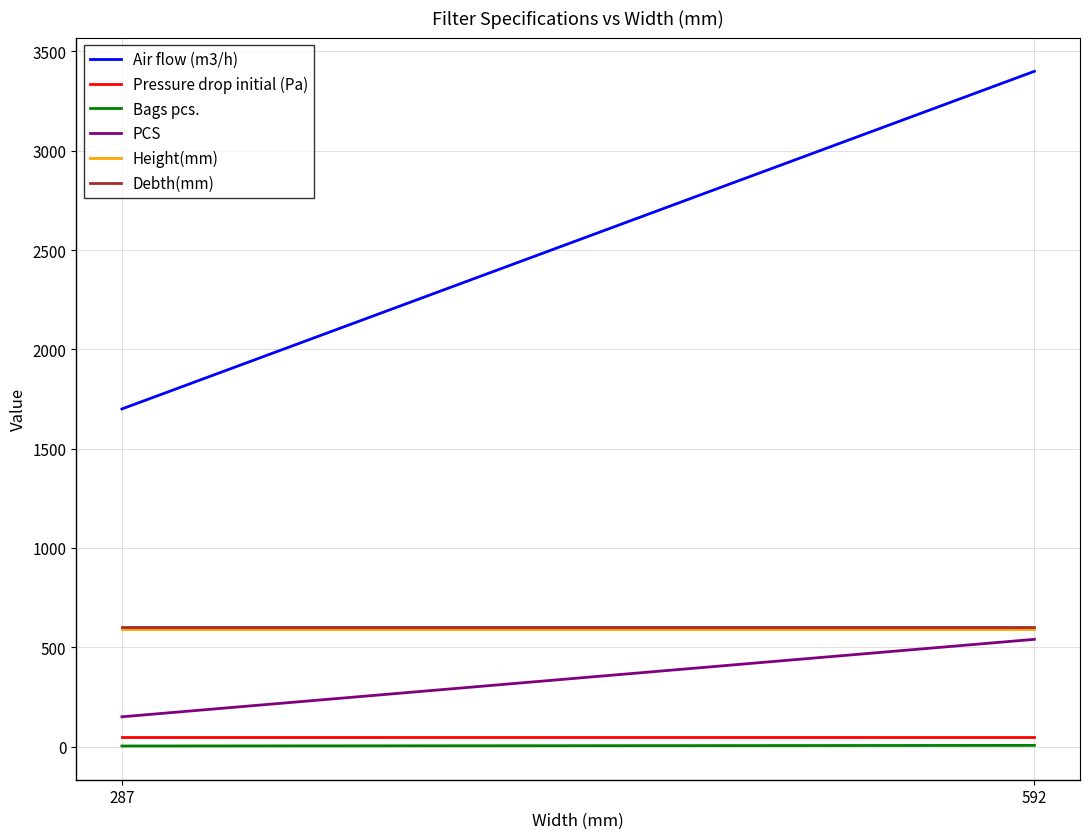

Is this an area chart (filled region under the line)?

No